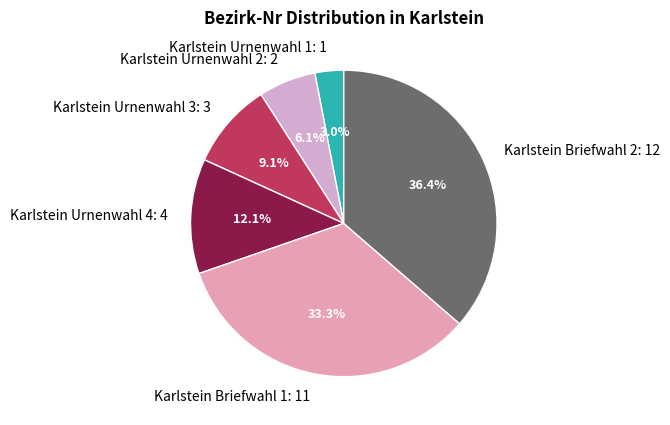

Rank the categories by value from highest to lowest.

Karlstein Briefwahl 2, Karlstein Briefwahl 1, Karlstein Urnenwahl 4, Karlstein Urnenwahl 3, Karlstein Urnenwahl 2, Karlstein Urnenwahl 1